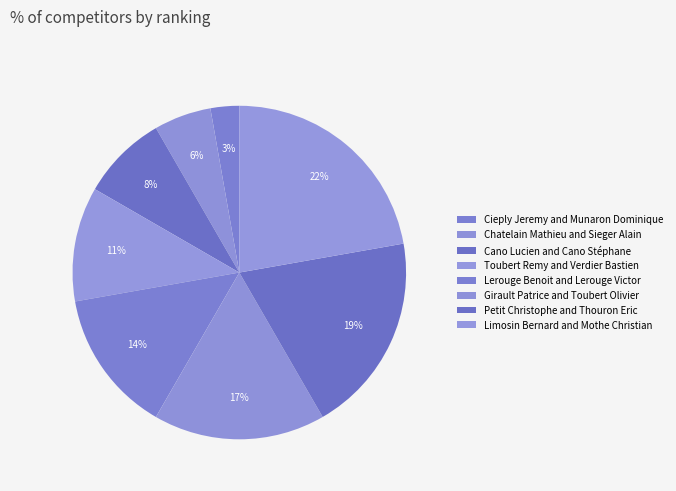

Which category has the smallest portion of the pie?

Cieply Jeremy and Munaron Dominique